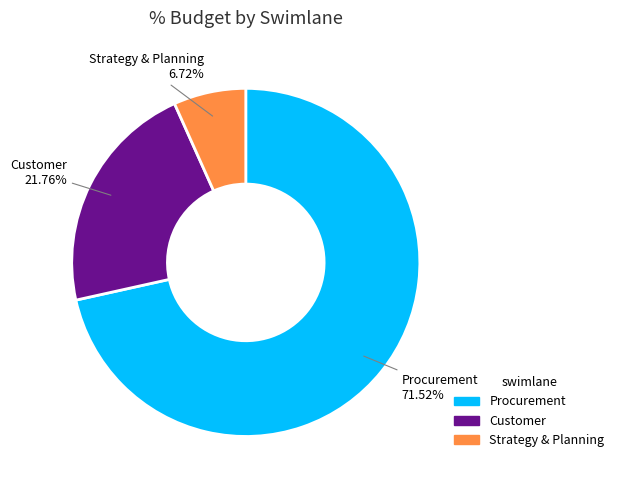

Is there any slice that represents more than half of the pie?

Yes